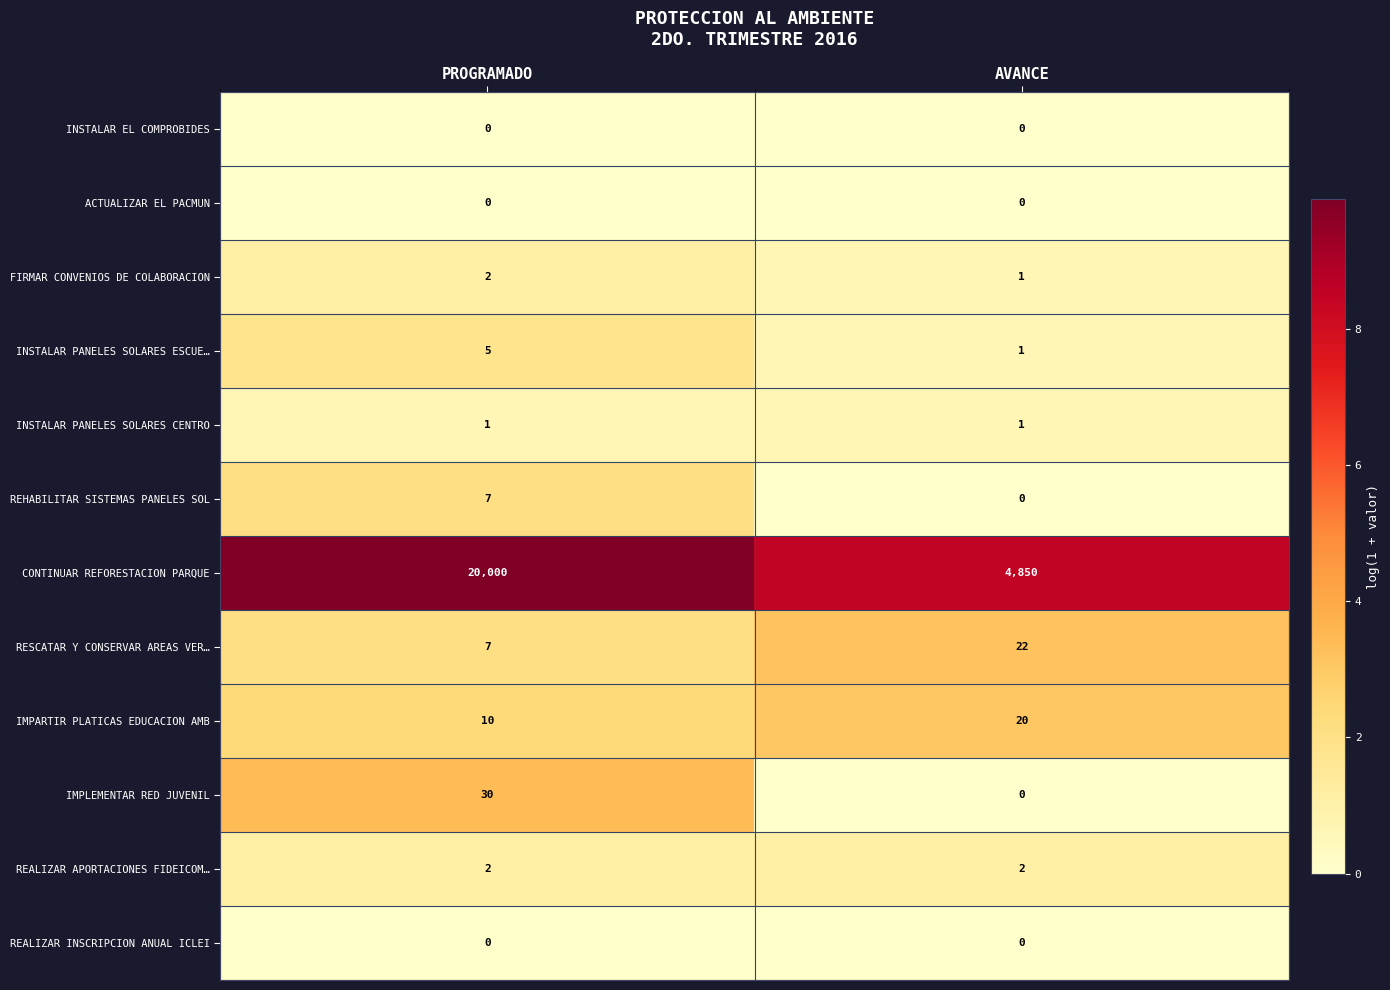

Reading right to left, list all the values displayed in this chart.

INSTALAR EL COMPROBIDES: 0	0
ACTUALIZAR EL PACMUN: 0	0
FIRMAR CONVENIOS DE COLABORACION: 1	2
INSTALAR PANELES SOLARES ESCUE…: 1	5
INSTALAR PANELES SOLARES CENTRO: 1	1
REHABILITAR SISTEMAS PANELES SOL: 0	7
CONTINUAR REFORESTACION PARQUE: 4850	20000
RESCATAR Y CONSERVAR AREAS VER…: 22	7
IMPARTIR PLATICAS EDUCACION AMB: 20	10
IMPLEMENTAR RED JUVENIL: 0	30
REALIZAR APORTACIONES FIDEICOM…: 2	2
REALIZAR INSCRIPCION ANUAL ICLEI: 0	0